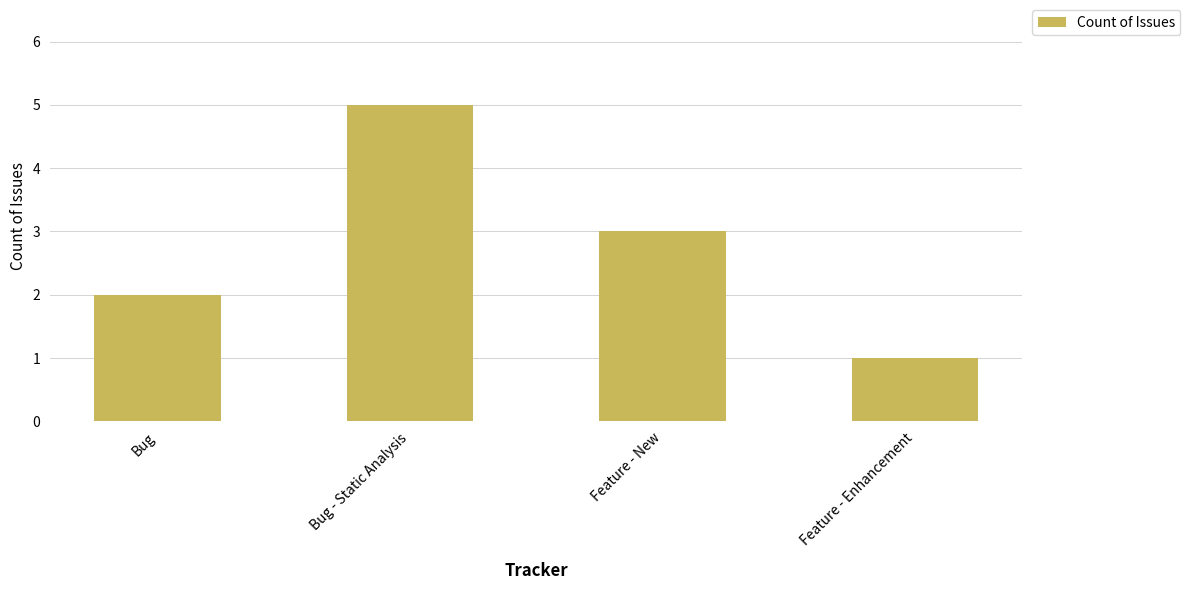

List the labels in order of value, largest first.

Bug - Static Analysis, Feature - New, Bug, Feature - Enhancement